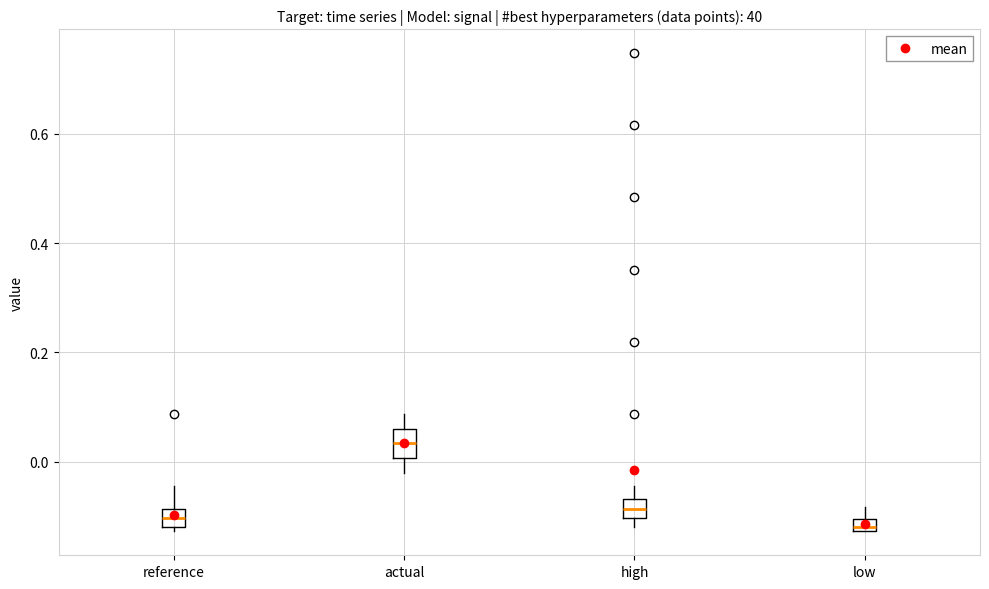

Where does the median line of the box for reference sit on the y-axis? The values are not printed on the chart, so give them approximately, as read against the axis.

-0.10